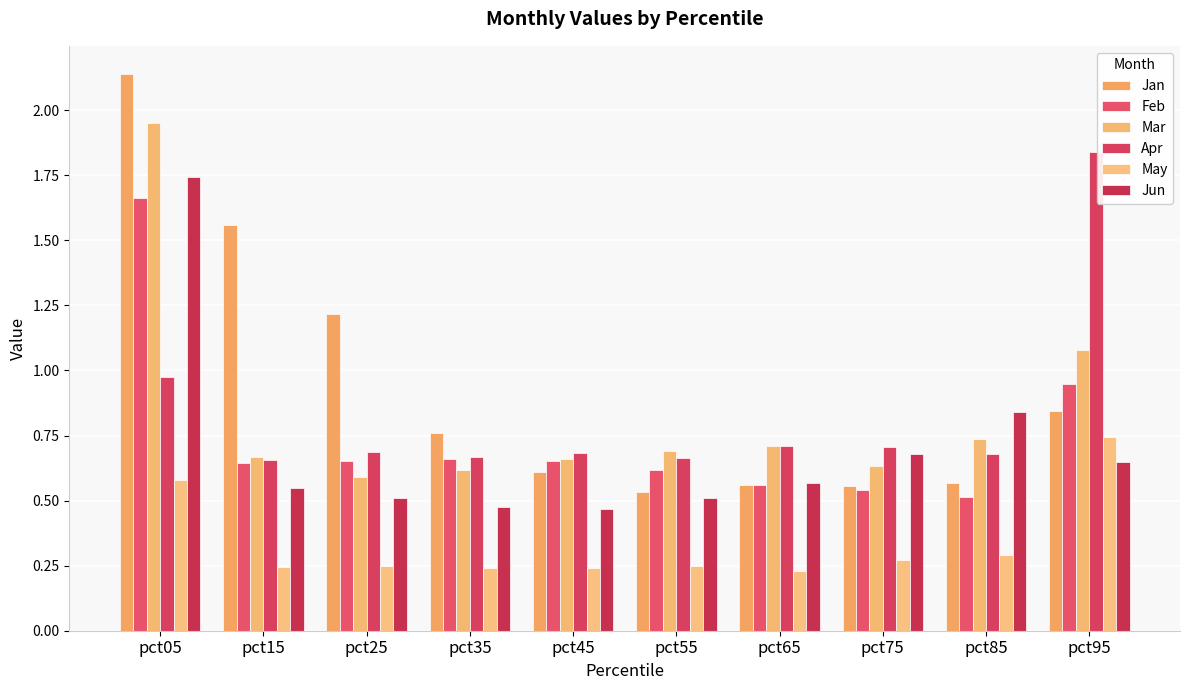

At how many categories does at least one series exceed 0?

10